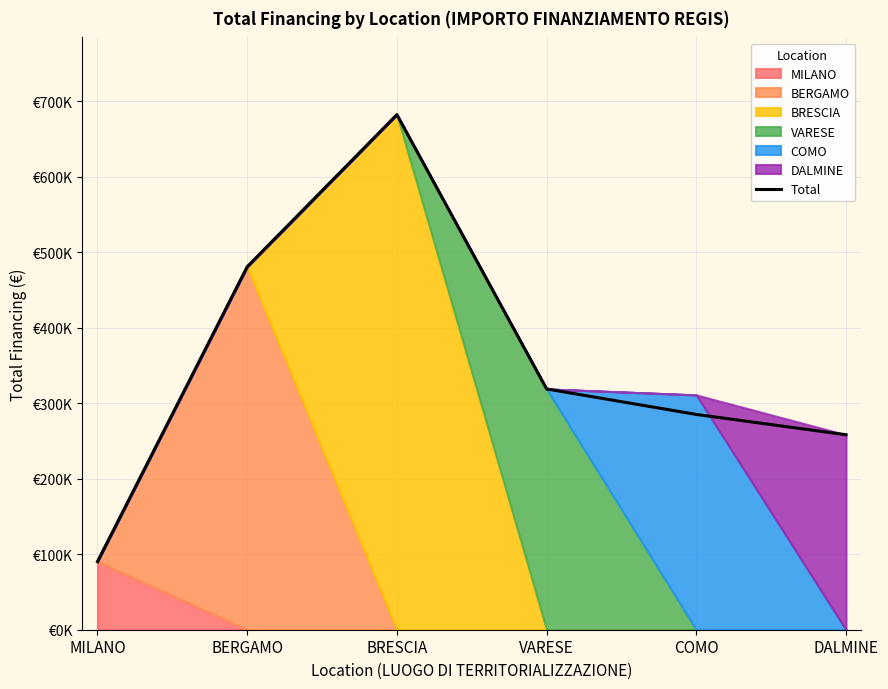

What is the value of the 2nd point from the left?

480977.9